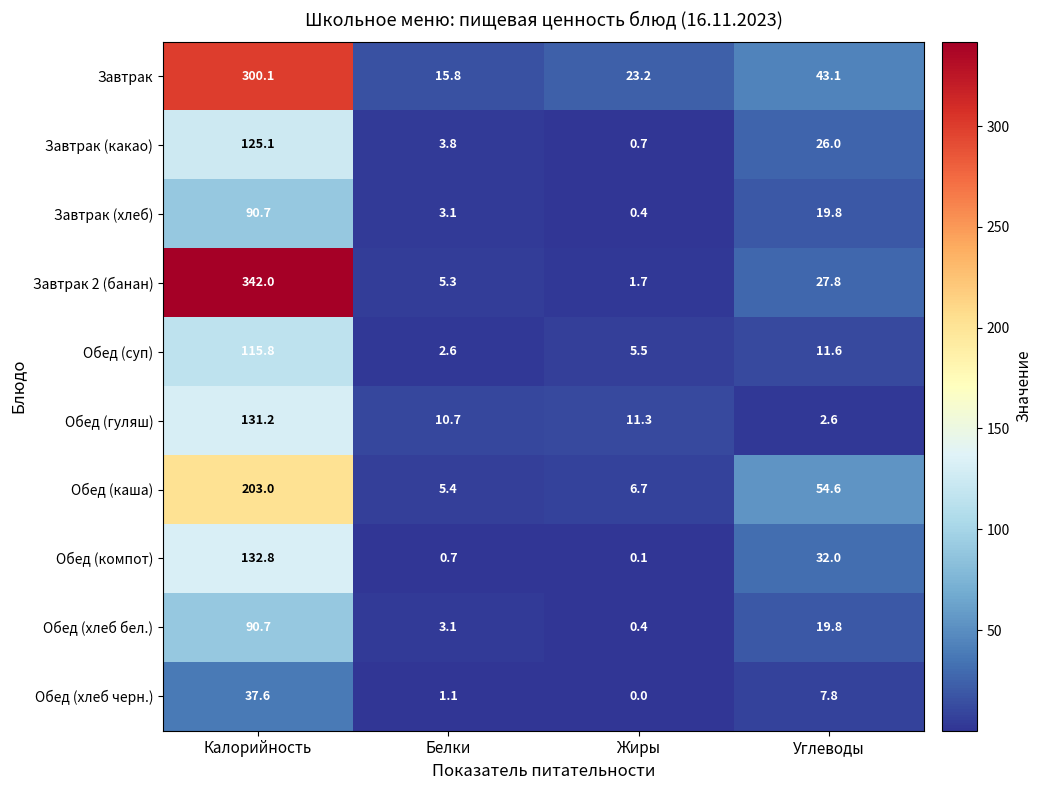

The value of Завтрак (какао) at Белки is 5.8. True or false?

False